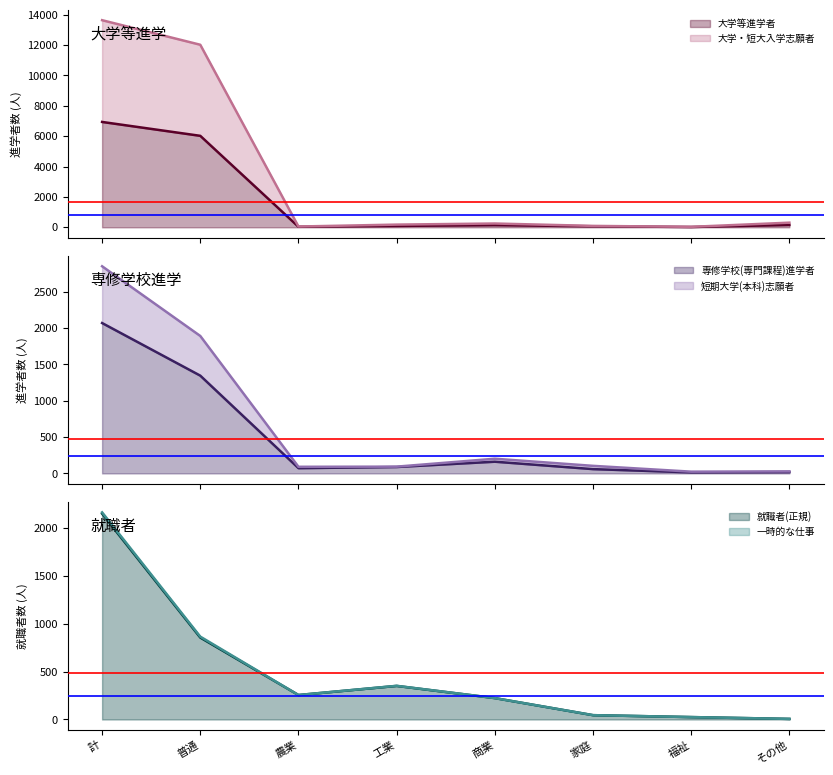

How many times do 専修学校(専門課程)進学者 and 大学等進学者 cross each other?

4